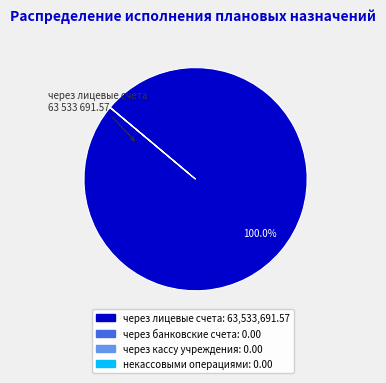

Does через лицевые счета account for over 50% of the chart?

Yes